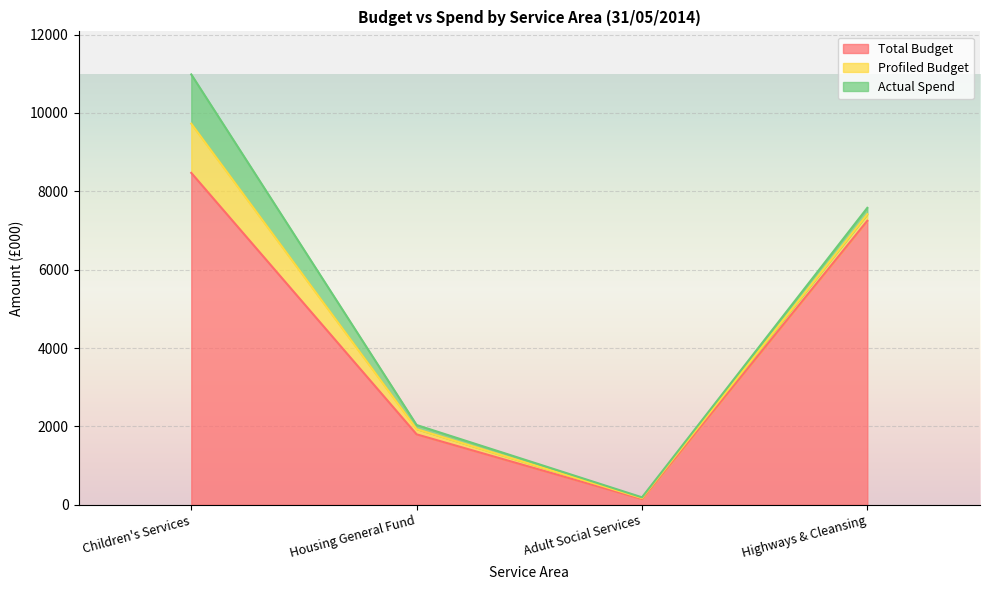

Where is the first local minimum for Profiled Budget?

Adult Social Services